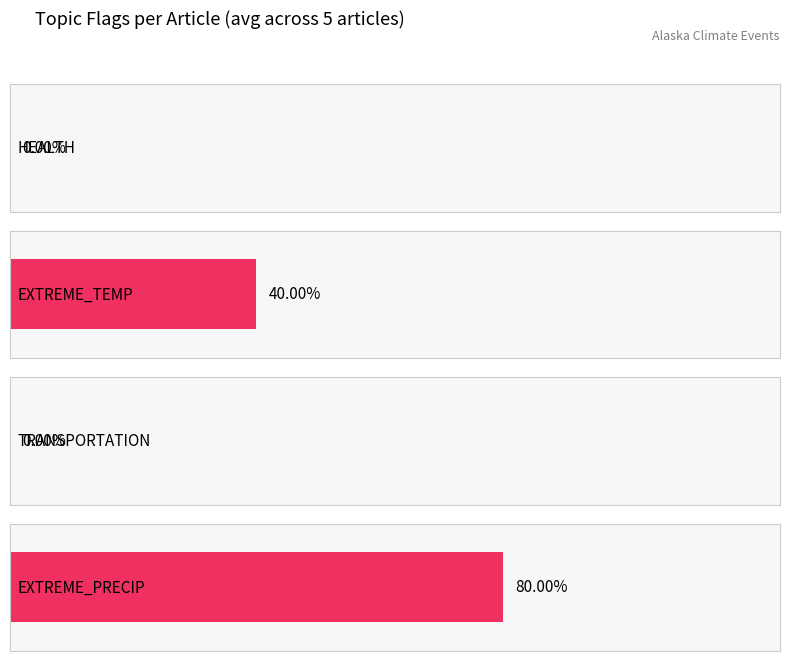

True or false: EXTREME_PRECIP has a value of 2 at F199E9AD.

False